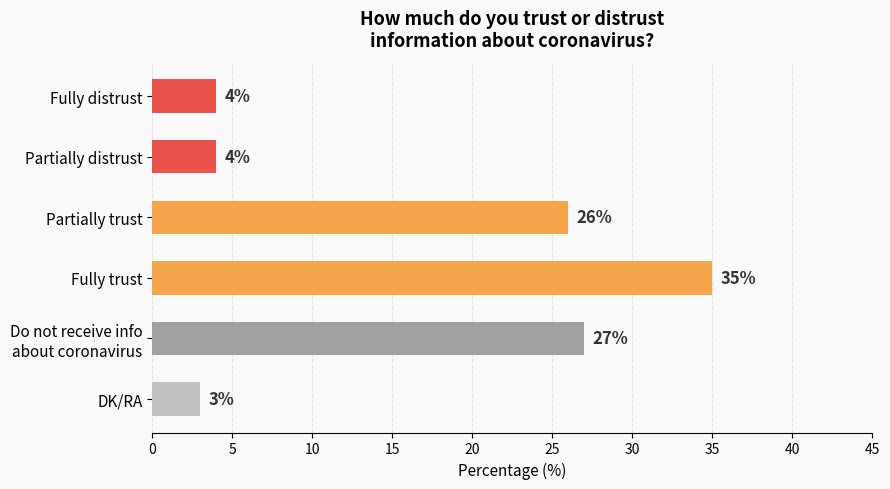

At which label is the value closest to 19?

Partially trust